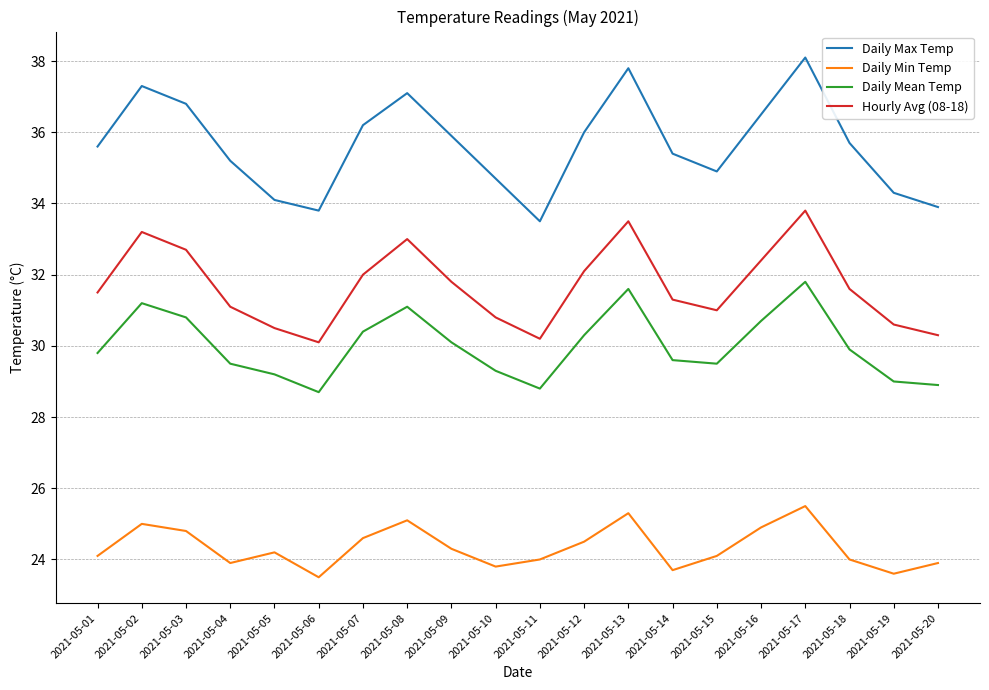

Is the value of Daily Mean Temp at 2021-05-16 greater than the value of Daily Min Temp at 2021-05-04?

Yes